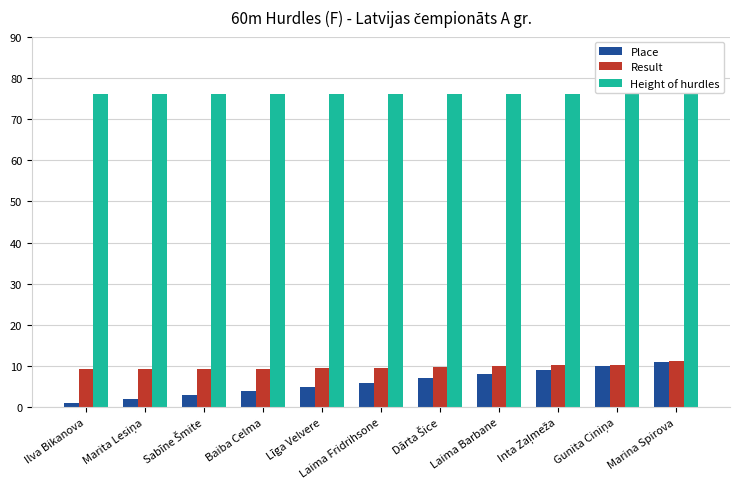

What is the lowest value of the Height of hurdles series?

76.2